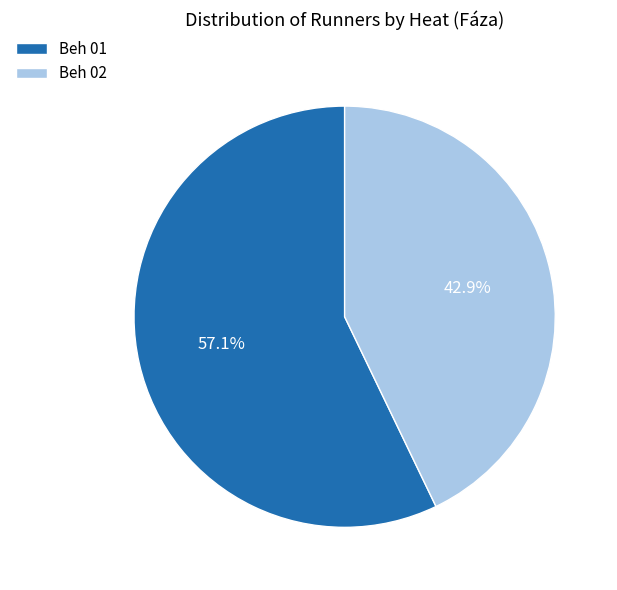

How many segments does this pie chart have?

2